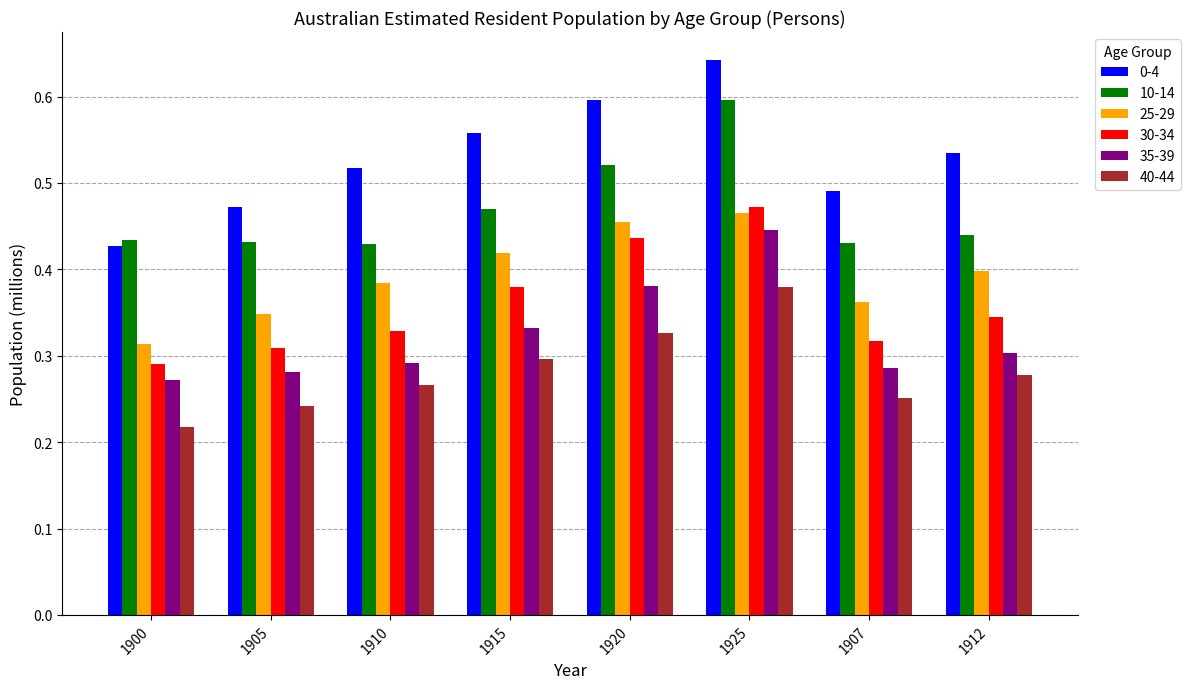

Which label corresponds to the largest value in the chart?

1925